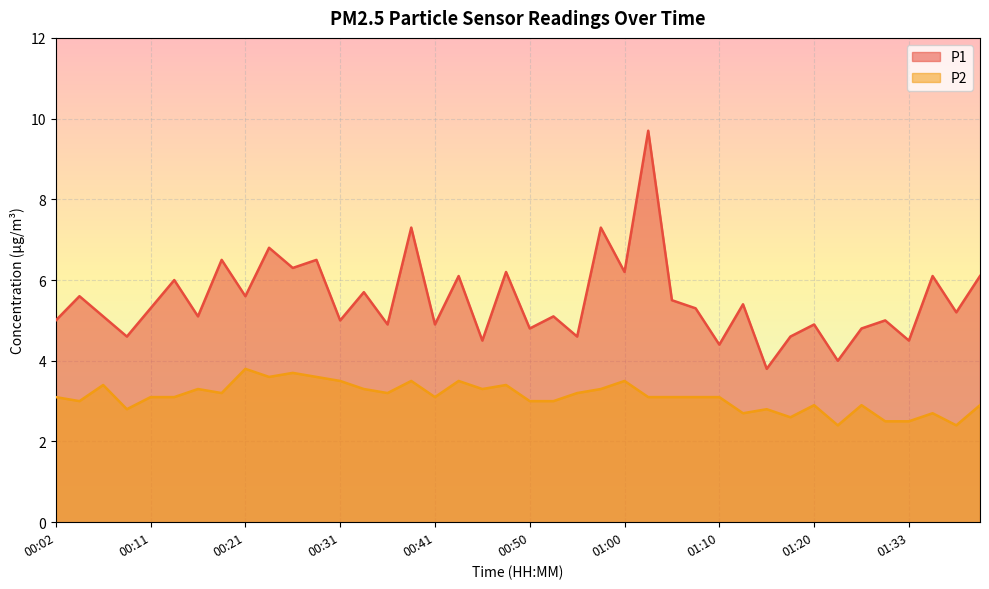

Where does the P2 series first go above 3?

00:02